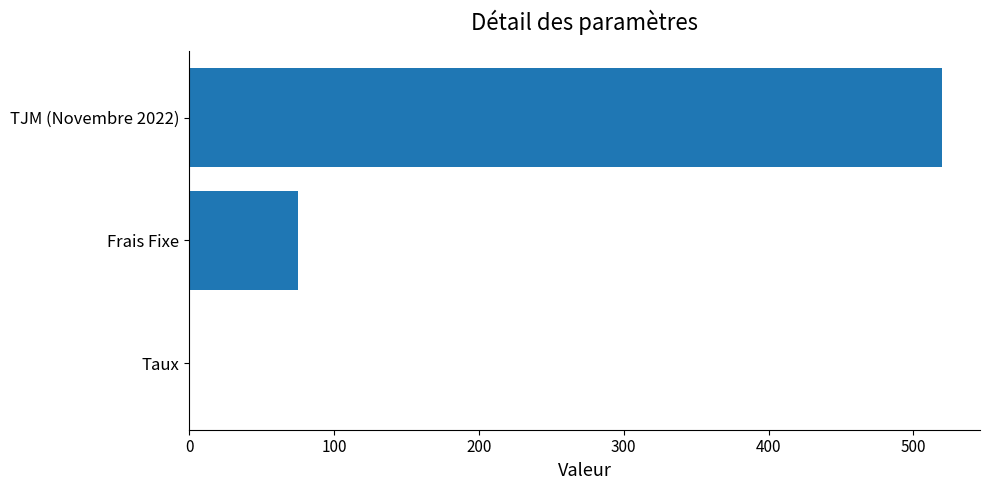

What is the average value?

198.4